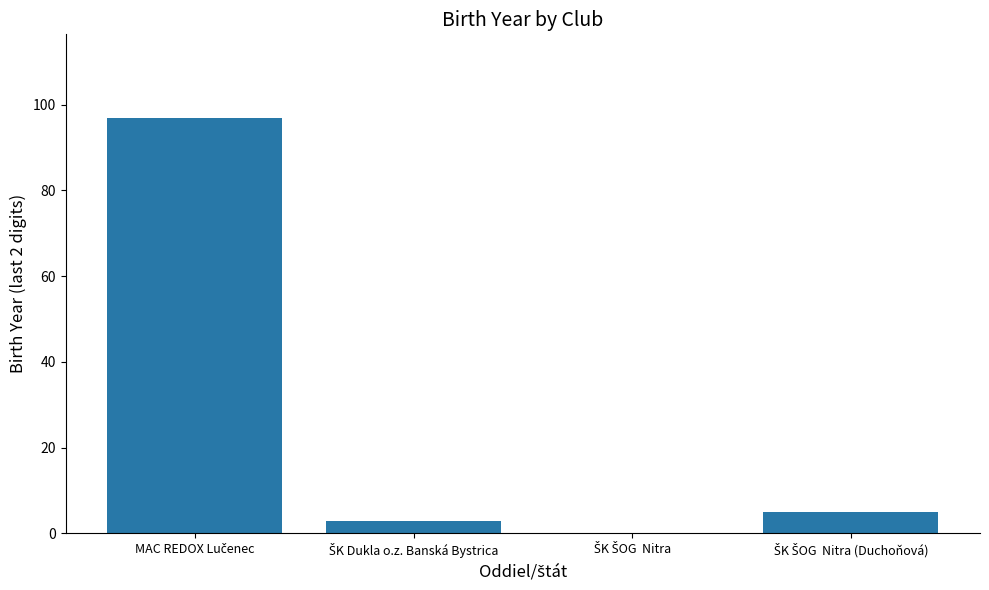

What is the maximum value shown in the chart?

97